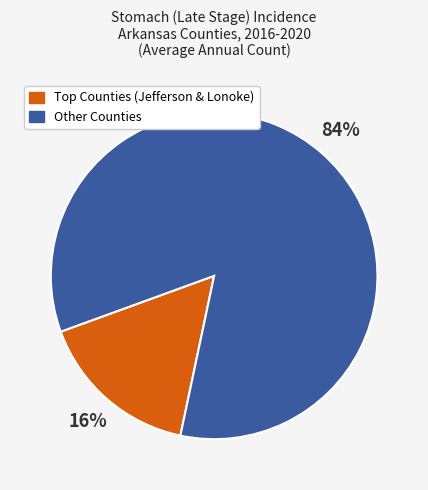

Is there a majority slice in this chart?

Yes